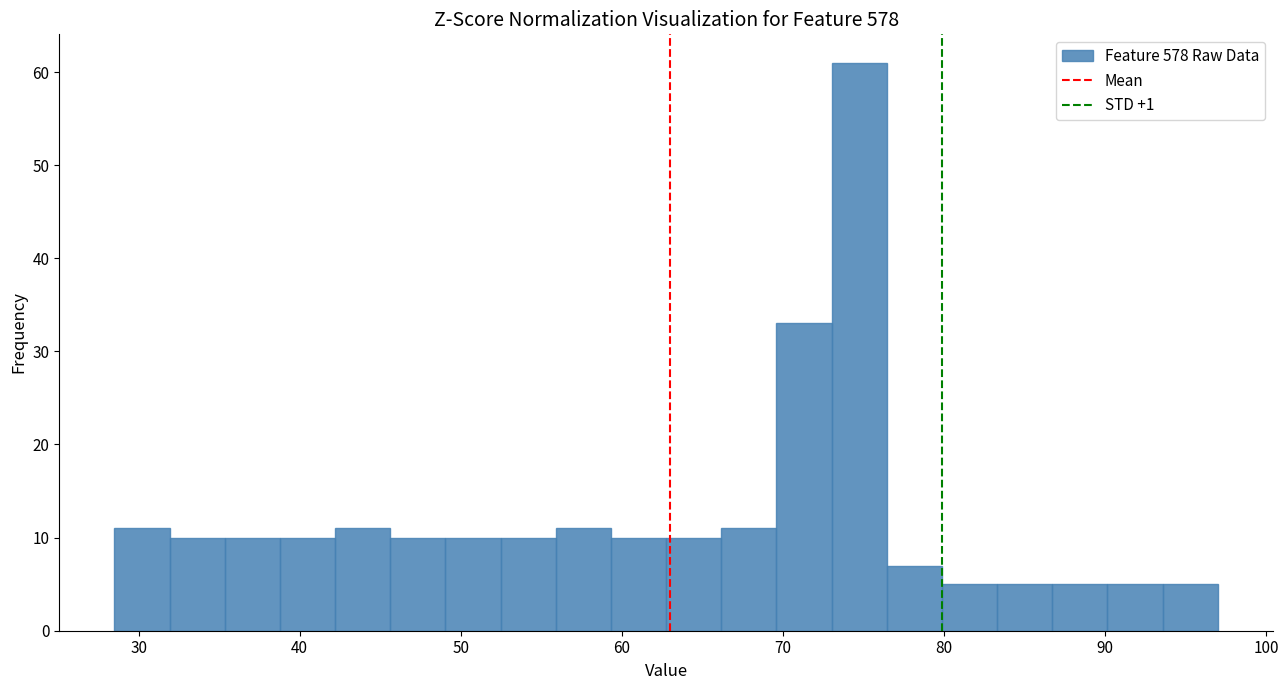

Read against the x-axis, roughly where is the centre of the tallest bar?

75